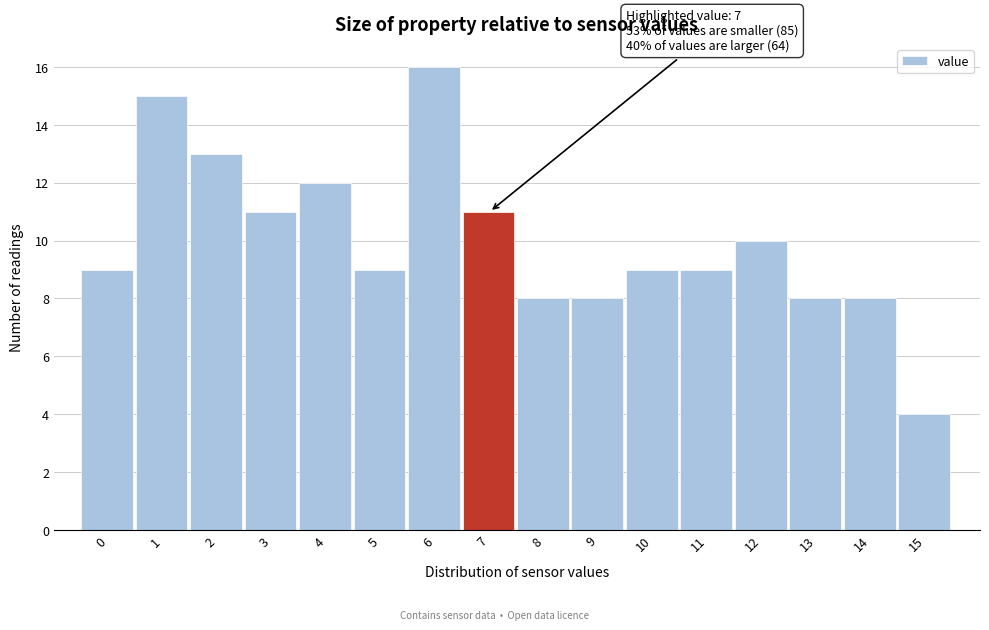

Reading left to right, extract all data points from this chart.

9	15	13	11	12	9	16	11	8	8	9	9	10	8	8	4